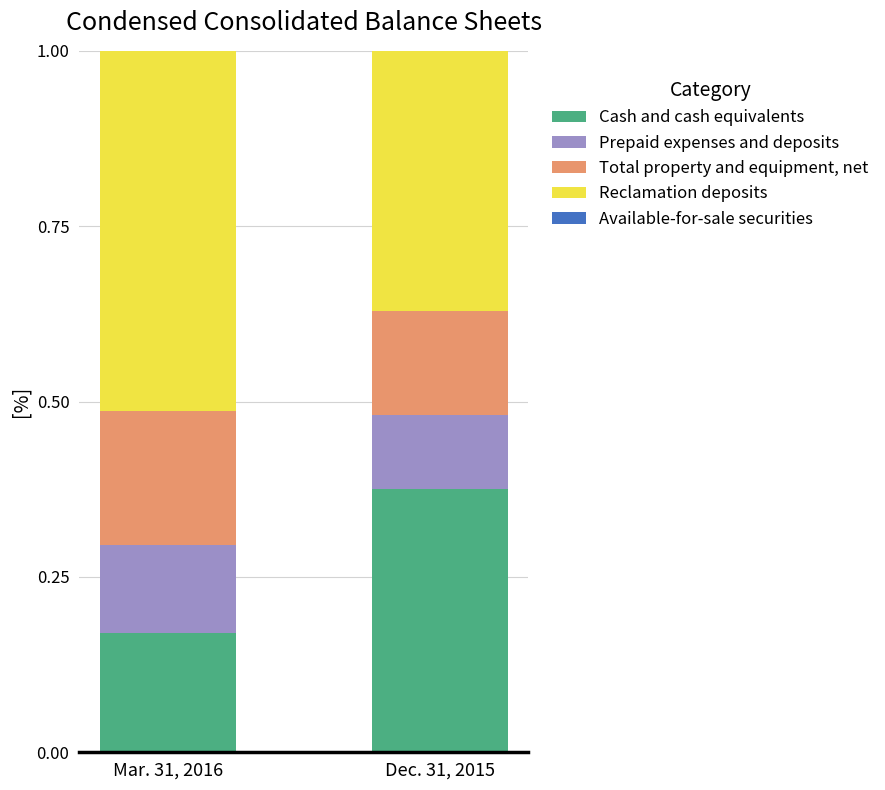

What is the total value across all series at Mar. 31, 2016?

1.0